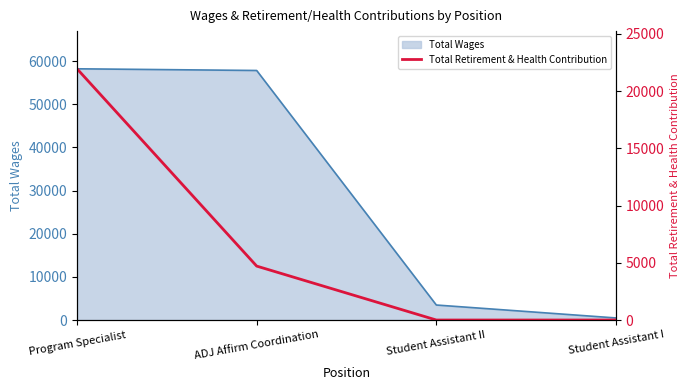

Is it true that the value at ADJ Affirm Coordination is 1297?

False